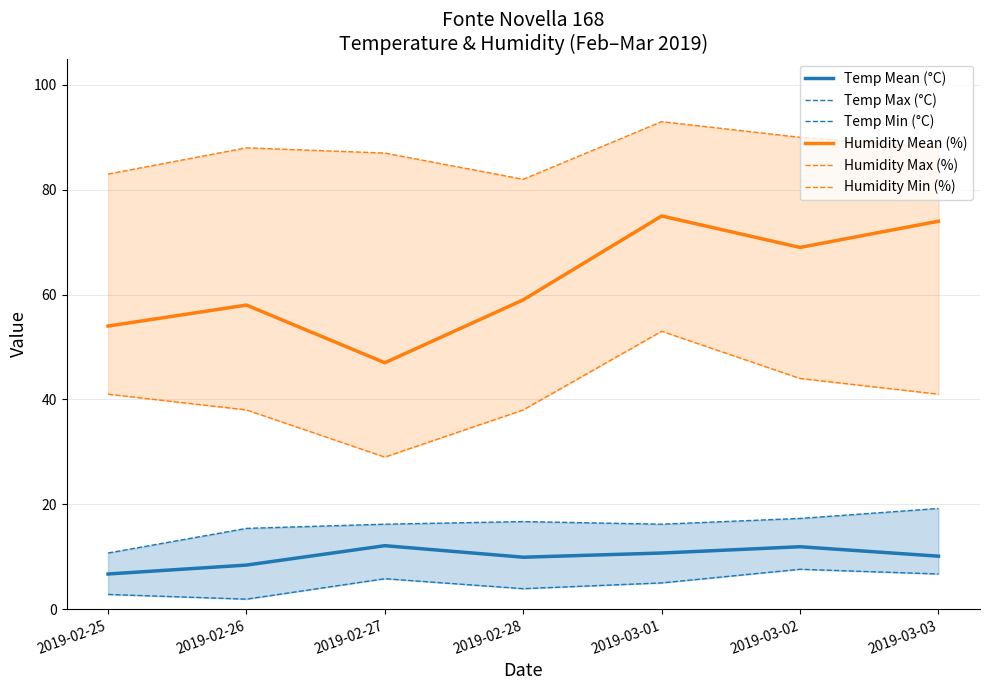

Reading left to right, what are all the values shown in this chart?

Temp Mean (°C): 6.7	8.4	12.1	9.9	10.7	11.9	10.1
Temp Max (°C): 10.7	15.4	16.2	16.7	16.2	17.3	19.2
Temp Min (°C): 2.8	1.9	5.8	3.9	5.0	7.6	6.7
Humidity Mean (%): 54.0	58.0	47.0	59.0	75.0	69.0	74.0
Humidity Max (%): 83.0	88.0	87.0	82.0	93.0	90.0	88.0
Humidity Min (%): 41.0	38.0	29.0	38.0	53.0	44.0	41.0